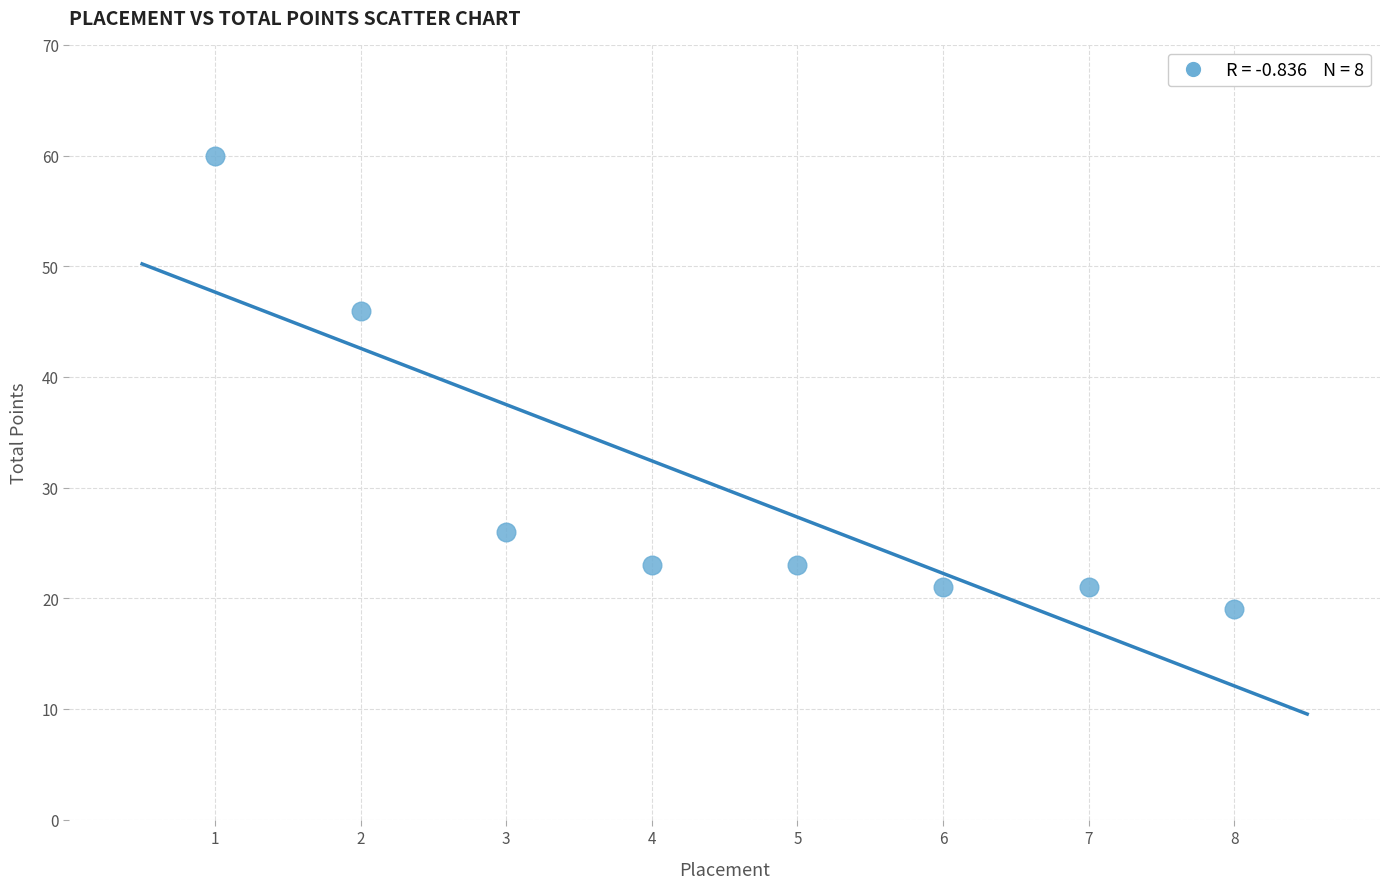

What Y value in the scatter plot is closest to 39?

46